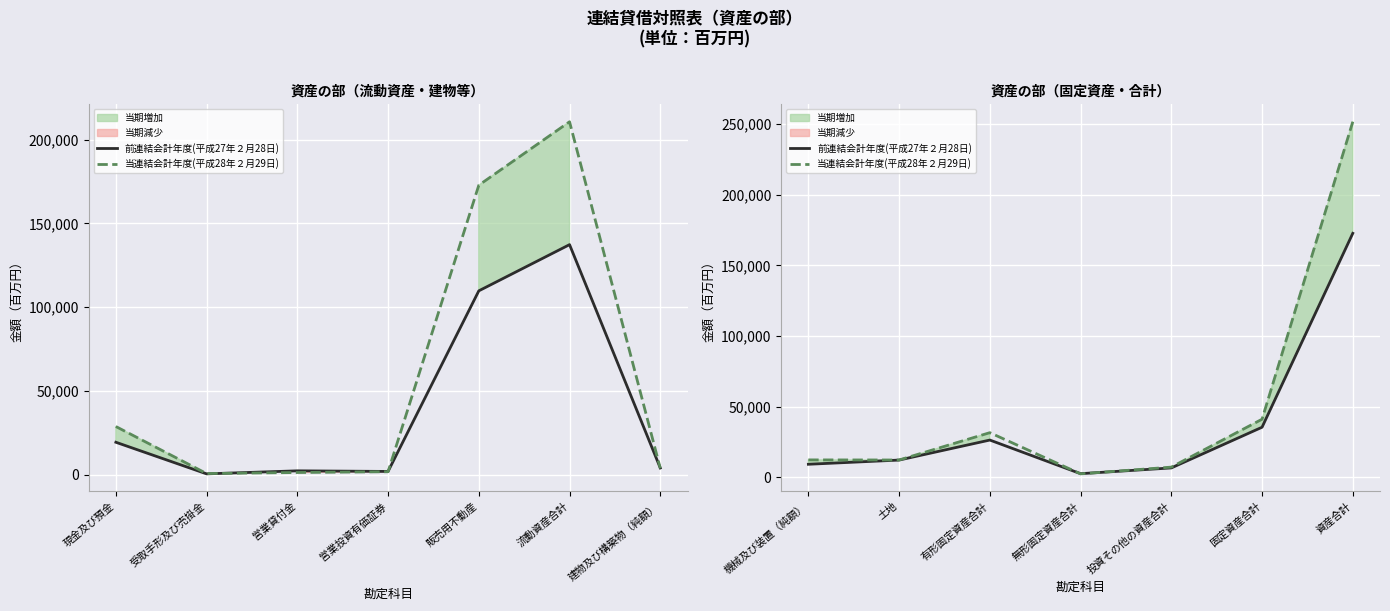

In 前連結会計年度(平成27年２月28日), how many points are lower than both neighbors (excluding endpoints)?

1